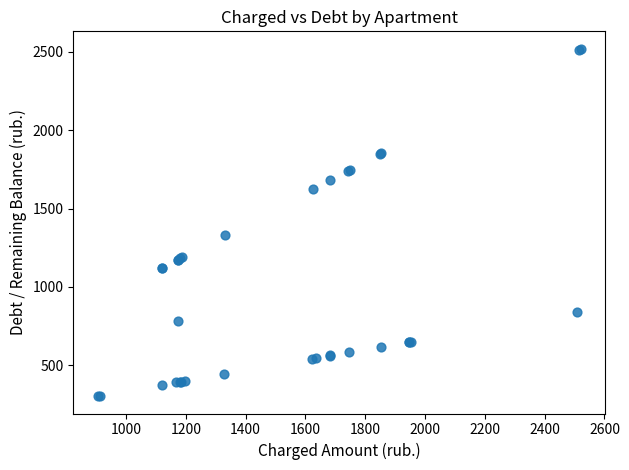

What Y value in the scatter plot is closest to 1411?

1329.7